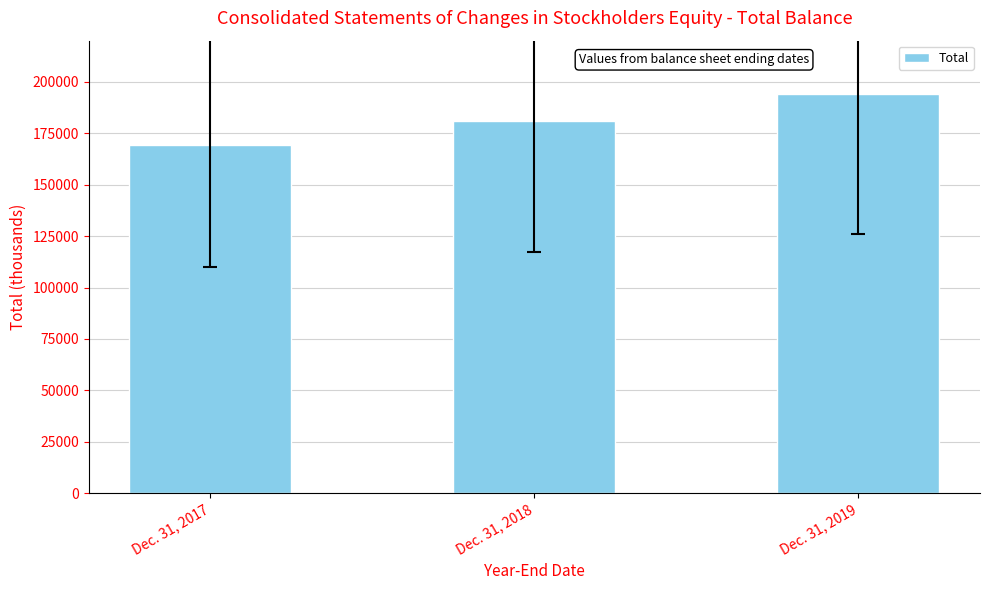

How many values are below 180707?

1